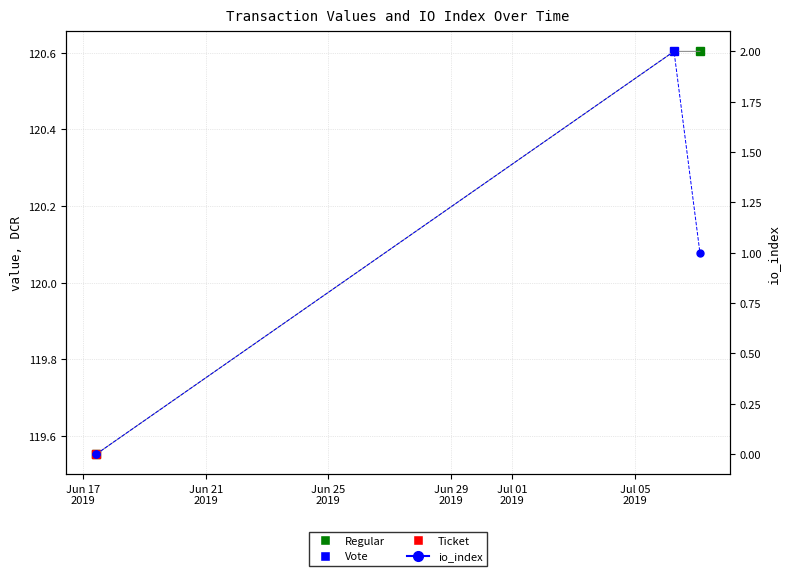

How many values exceed 120?

2